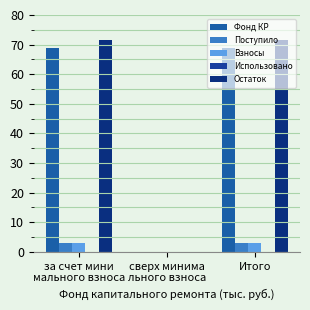

The Взносы series shows 1.8 at сверх минима
льного взноса. True or false?

False